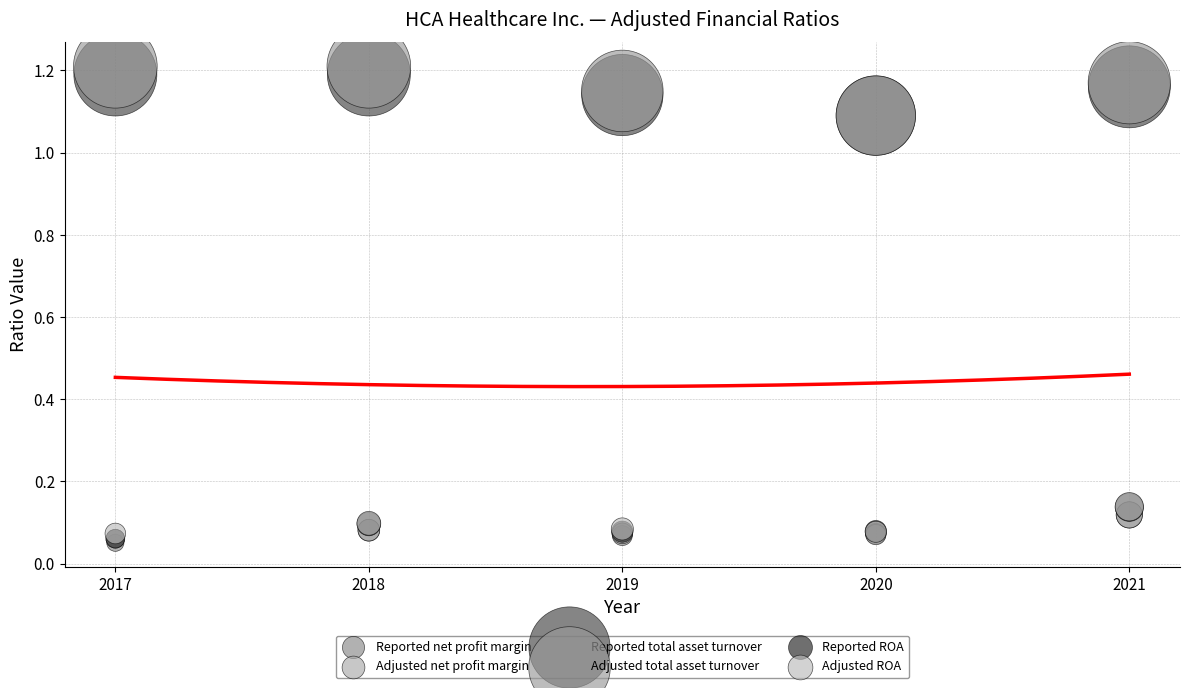

Which series contains the highest Y value?

Adjusted total asset turnover